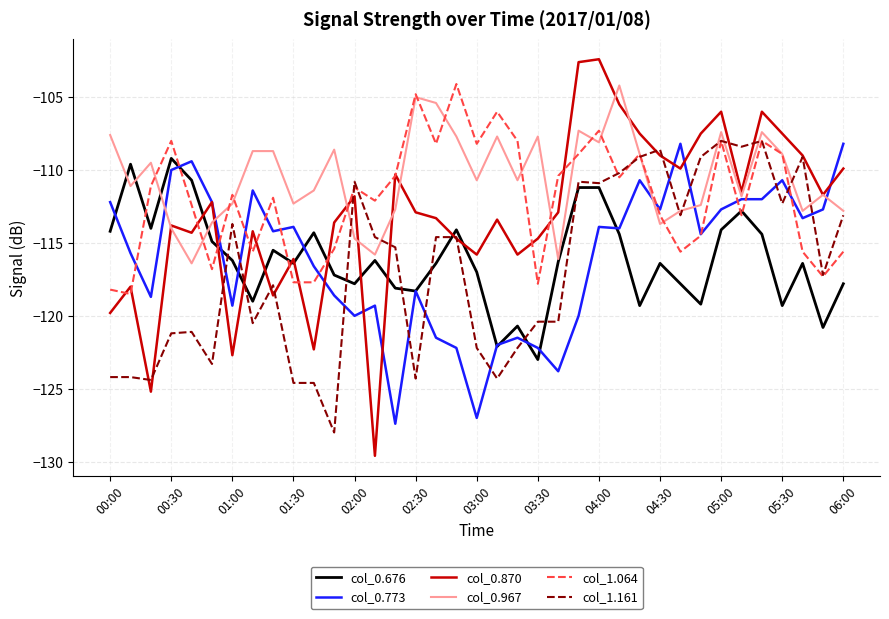

What is the lowest value of the col_1.064 series?

-118.5